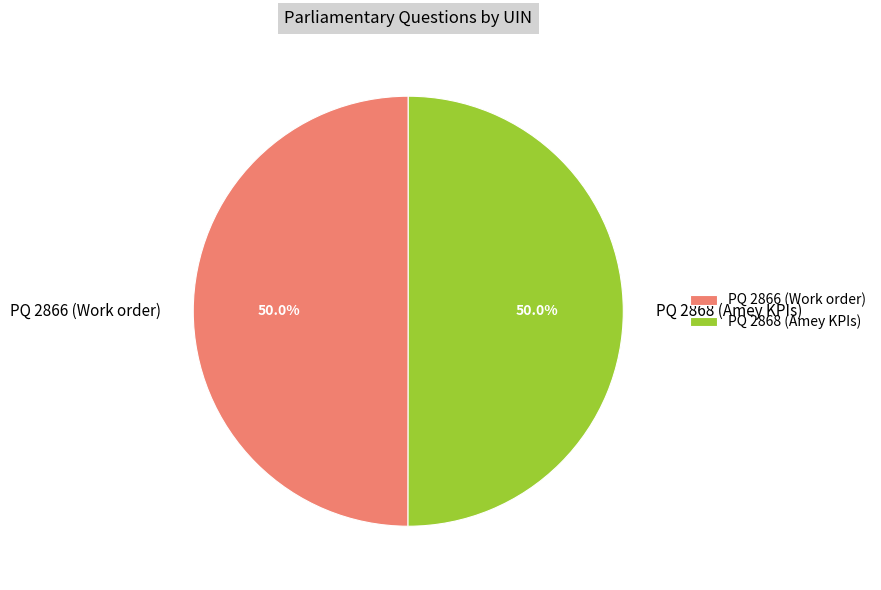

Approximately how many times larger is the value at PQ 2868 (Amey KPIs) compared to PQ 2866 (Work order)?

1.0